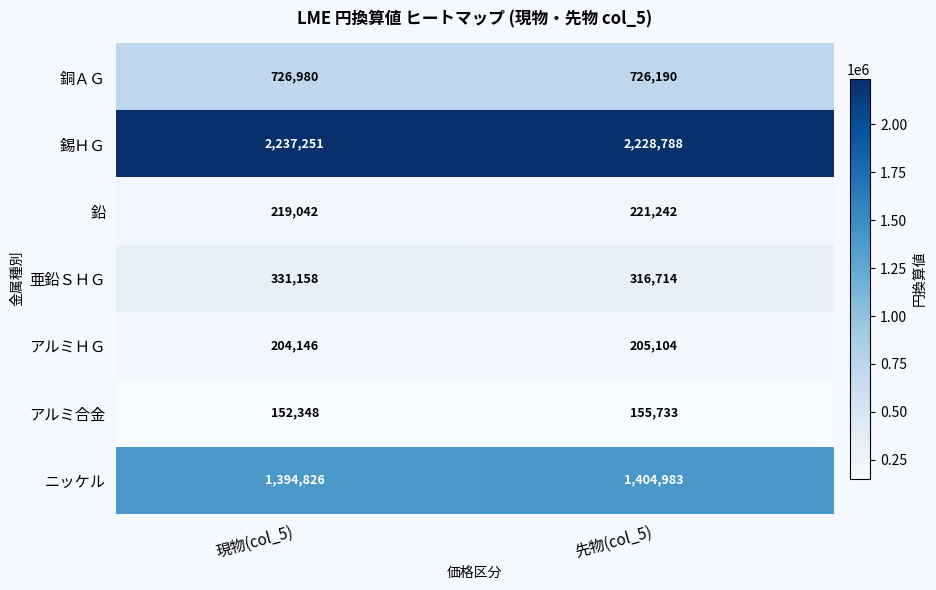

What is the approximate value of 亜鉛ＳＨＧ at 現物(col_5)?

331158